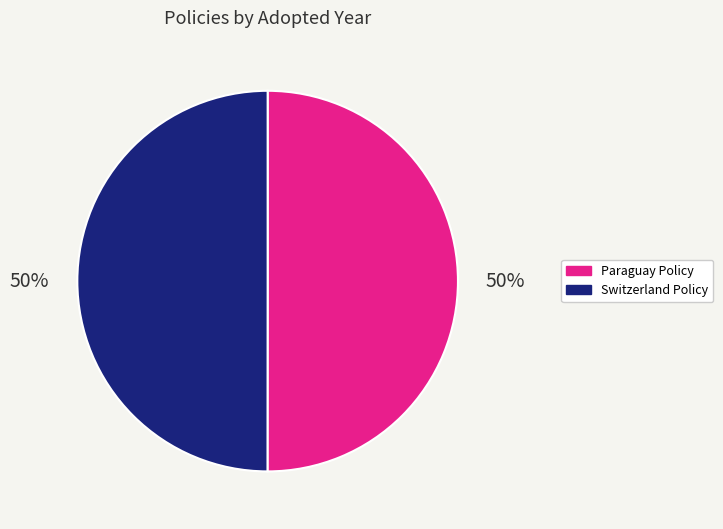

Count the number of slices in the pie.

2